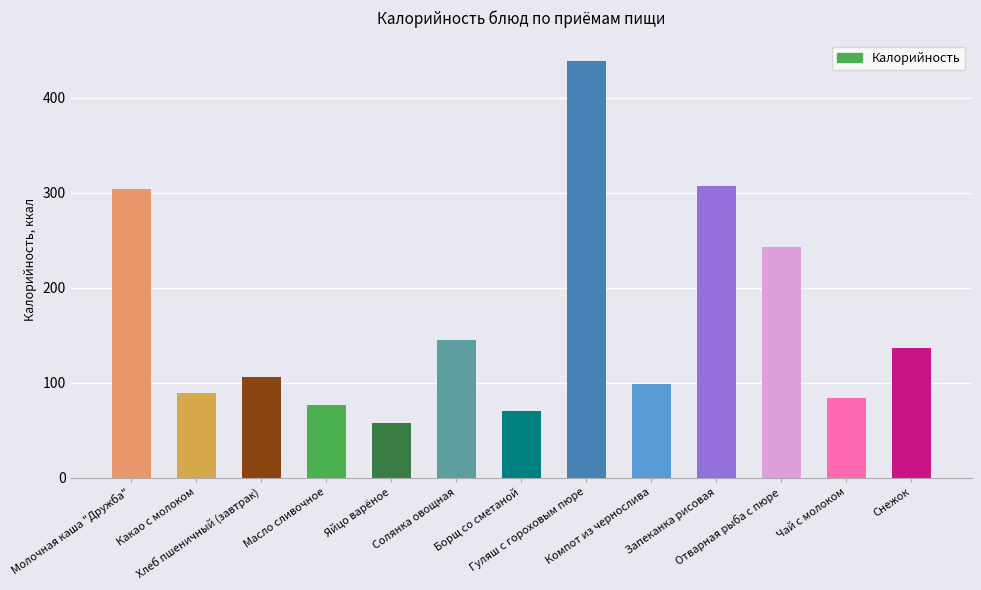

At which label is the value closest to 248?

Отварная рыба с пюре